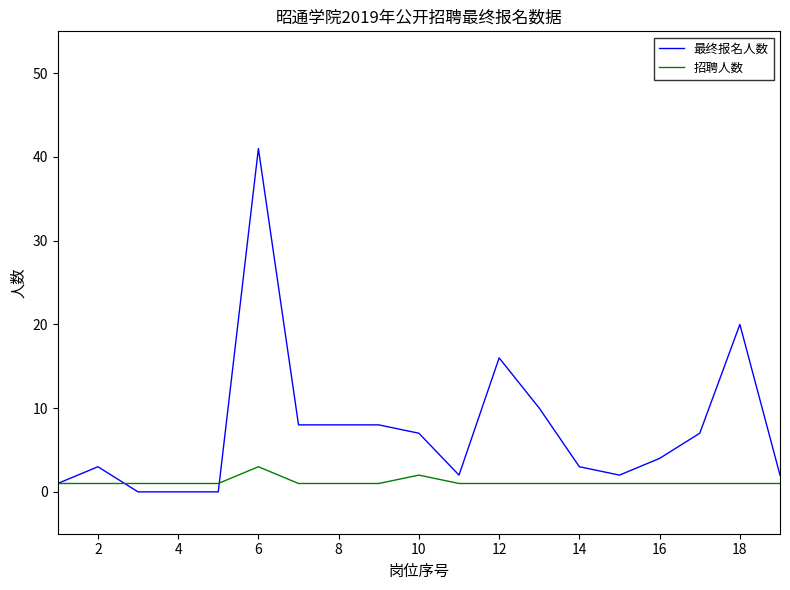

List the series in order of their peak value, lowest first.

招聘人数, 最终报名人数